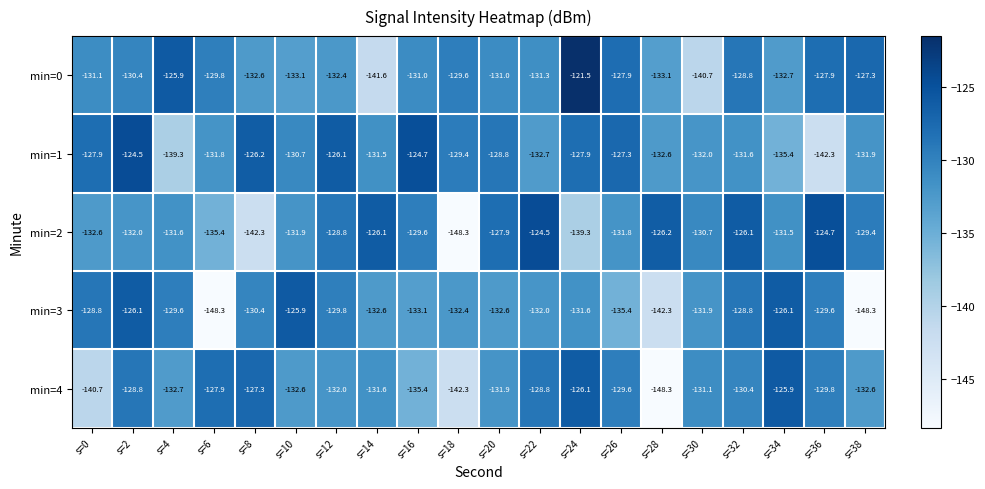

What is the greatest value displayed?

-121.5